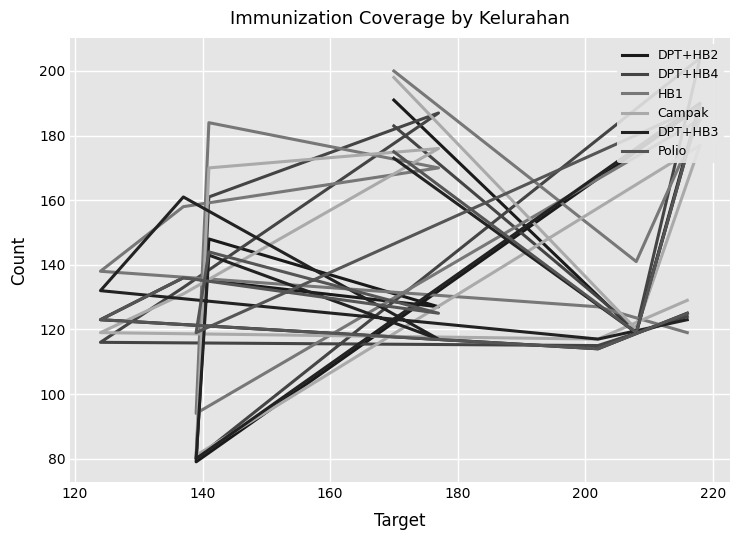

True or false: DPT+HB3 and DPT+HB2 intersect in this chart.

True